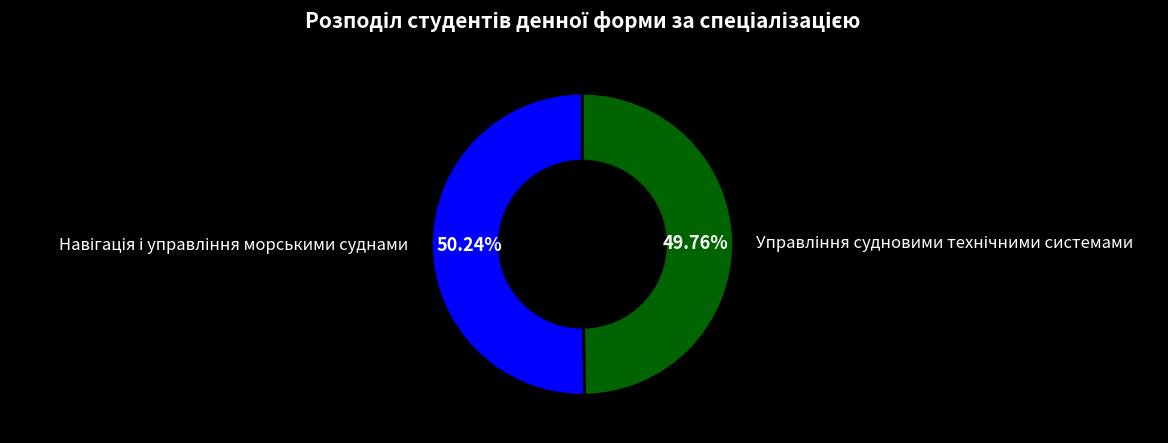

What is the largest slice in the pie chart?

Навігація і управління морськими суднами